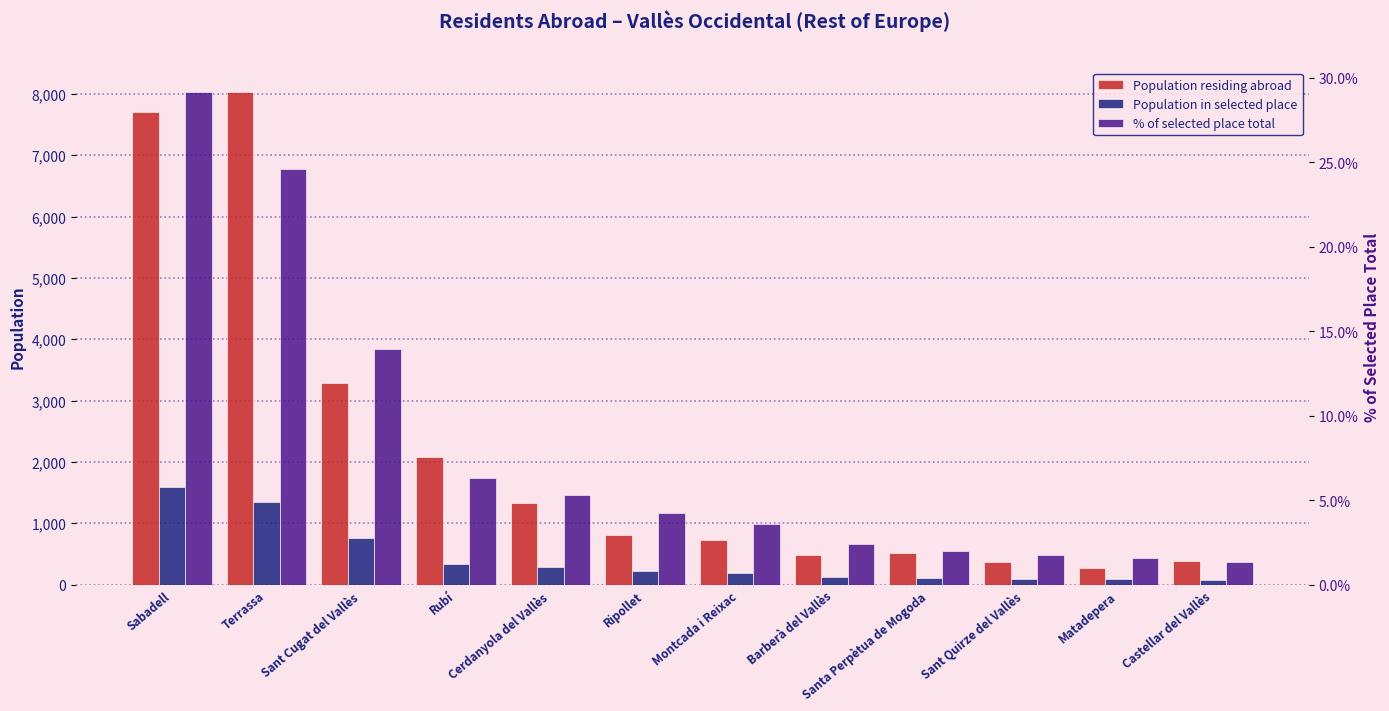

What is the difference between the Population in selected place values at Sant Quirze del Vallès and Cerdanyola del Vallès?

192.0